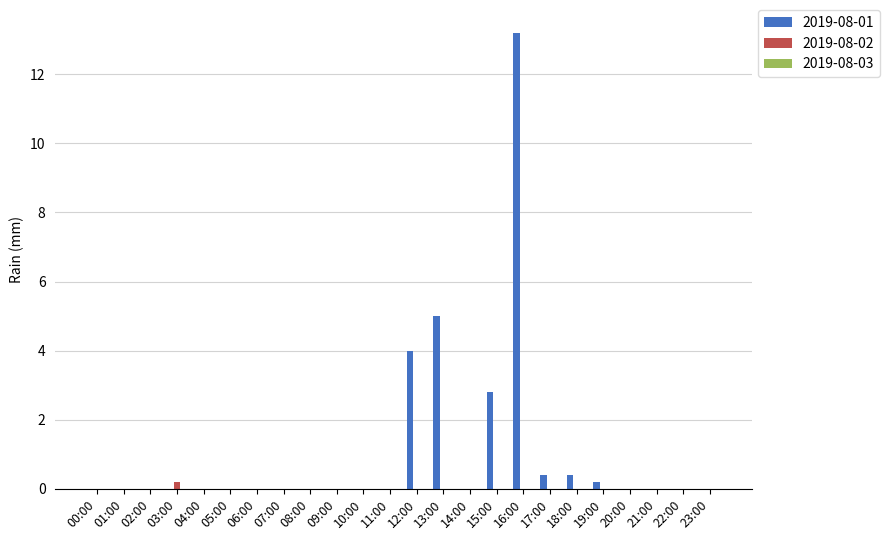

At which label does 2019-08-01 reach its peak?

16:00